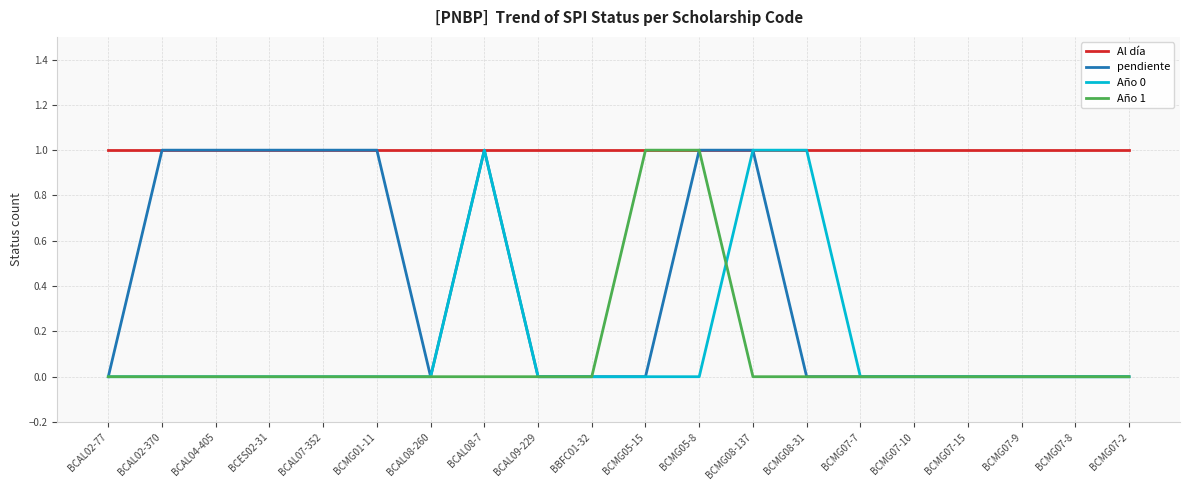

What is the highest value of the Año 0 series?

1